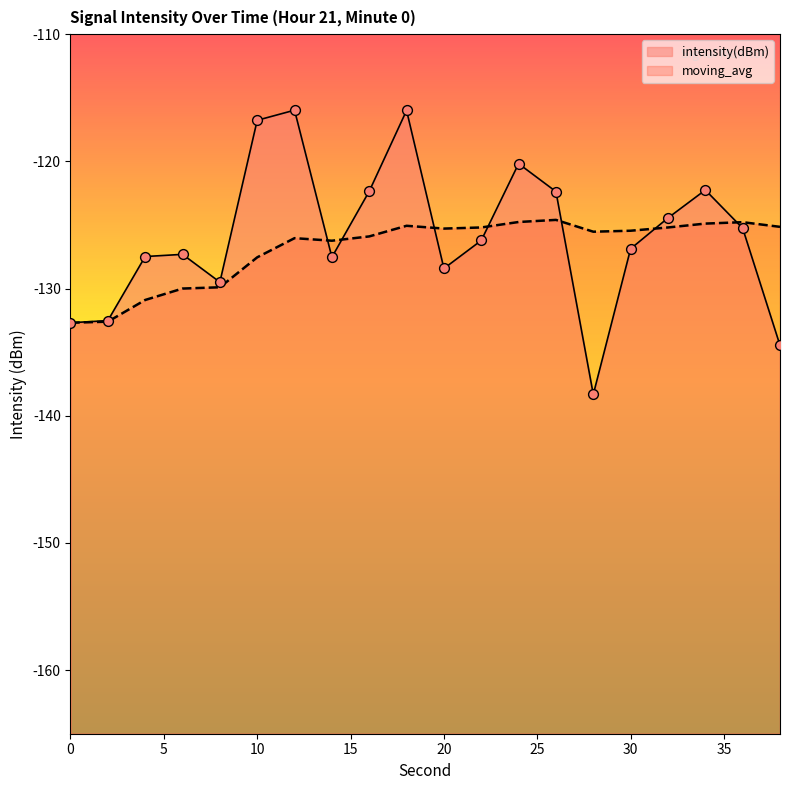

Which series contains the highest Y value?

intensity(dBm)